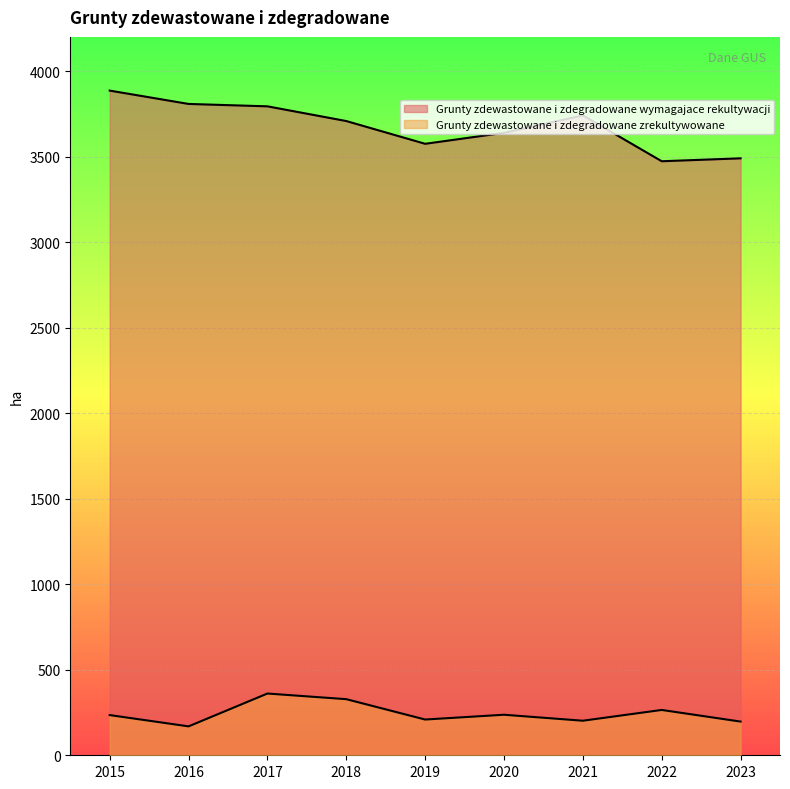

At which category is the sum across all series the highest?

2017